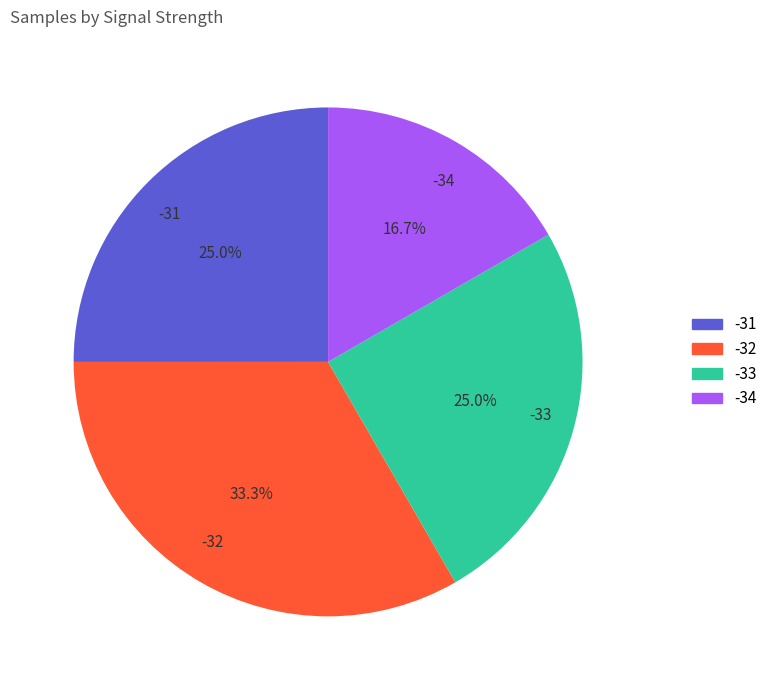

What is the total percentage of -31 and -33?

50.0%